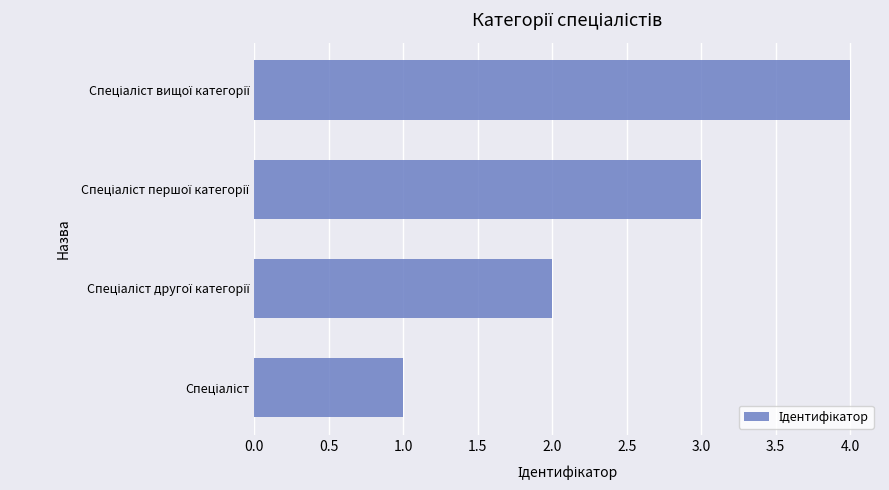

How many bars are there in total?

4